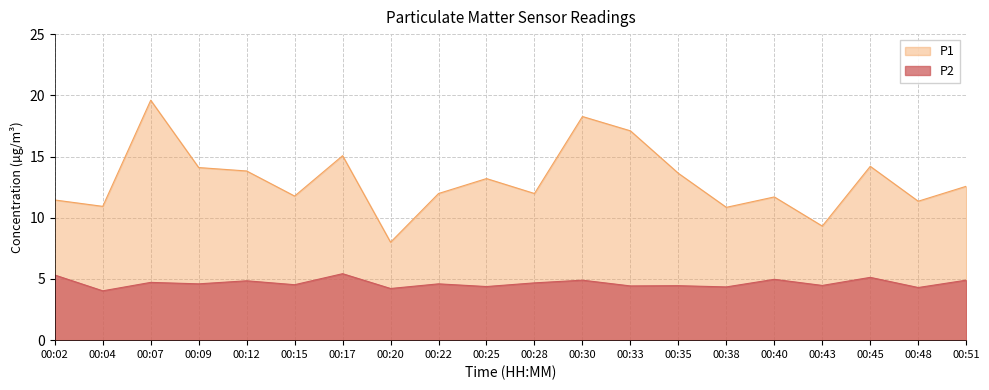

What is the difference between the highest and lowest values at 00:38?

6.5